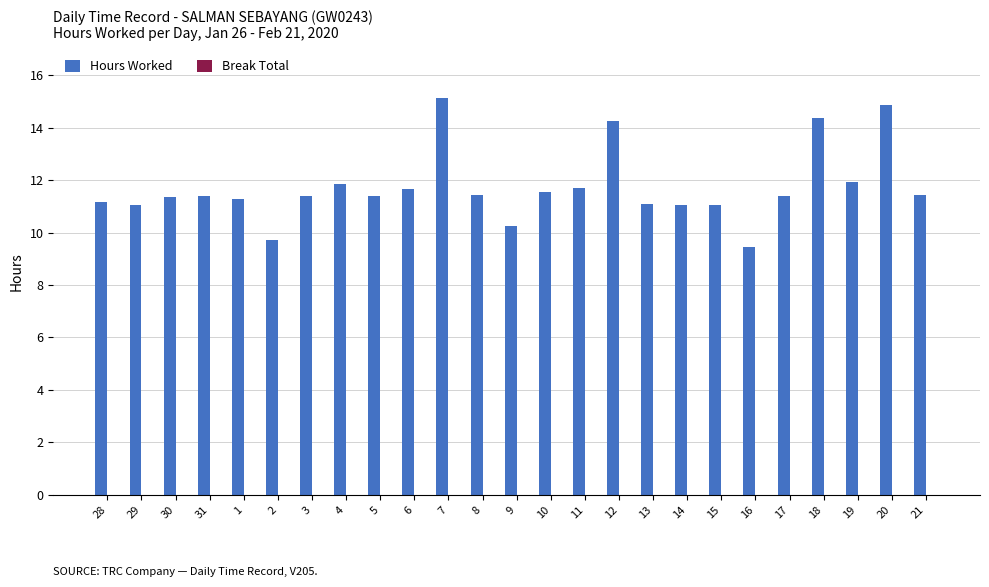

How many categories are shown in the chart?

25